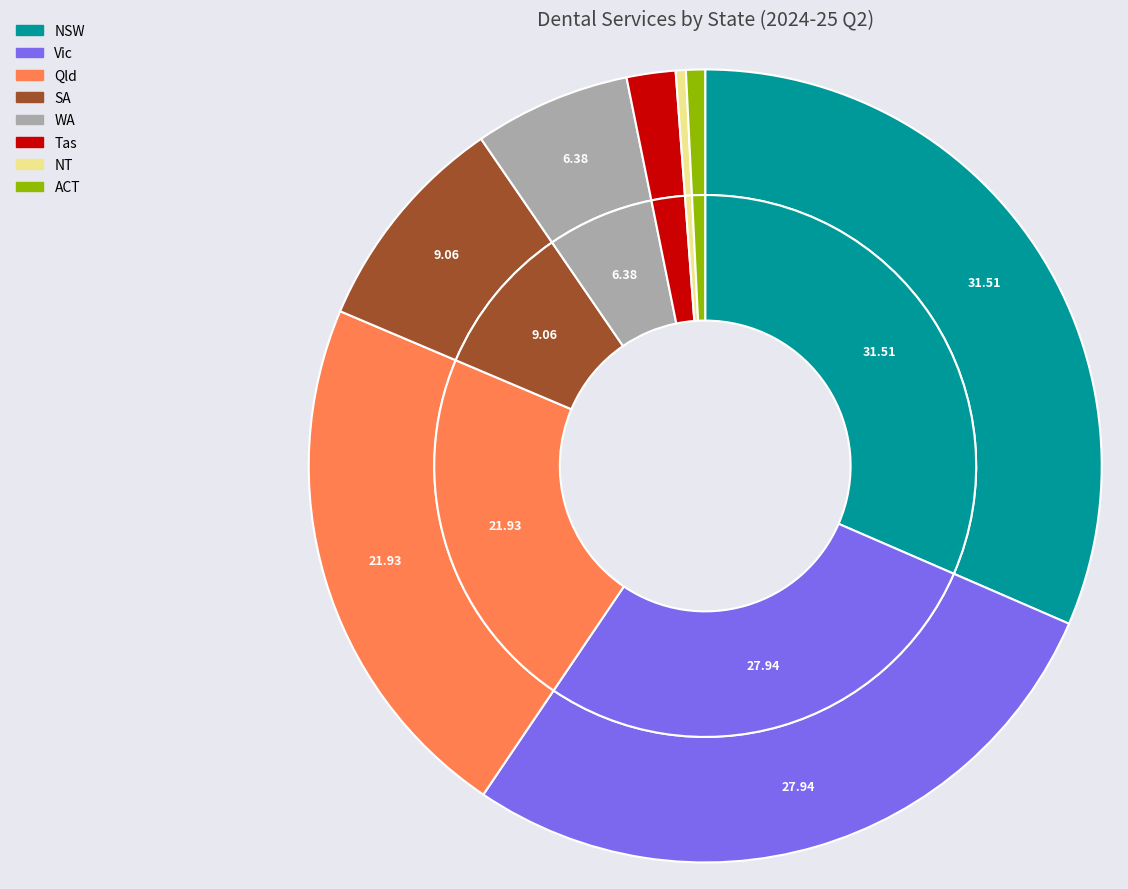

Count the number of slices in the pie.

8